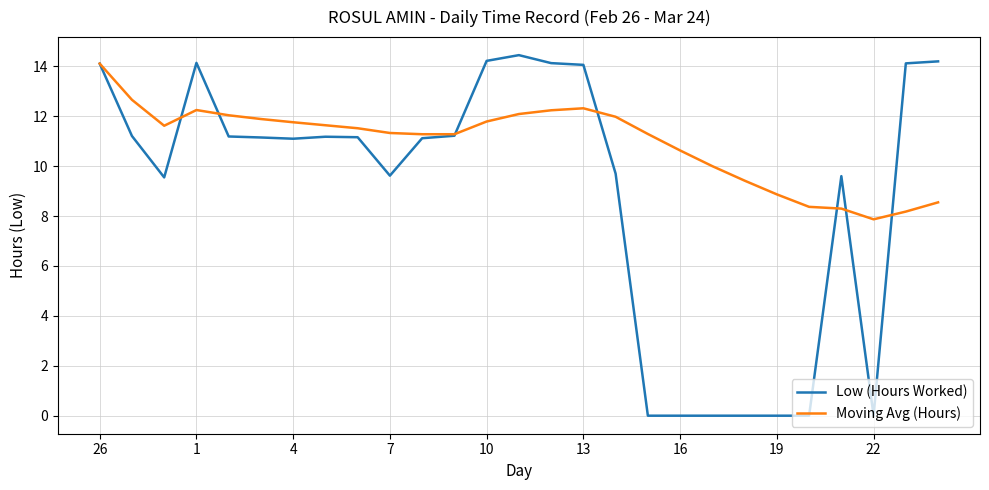

What is the lowest value of the Moving Avg (Hours) series?

7.9